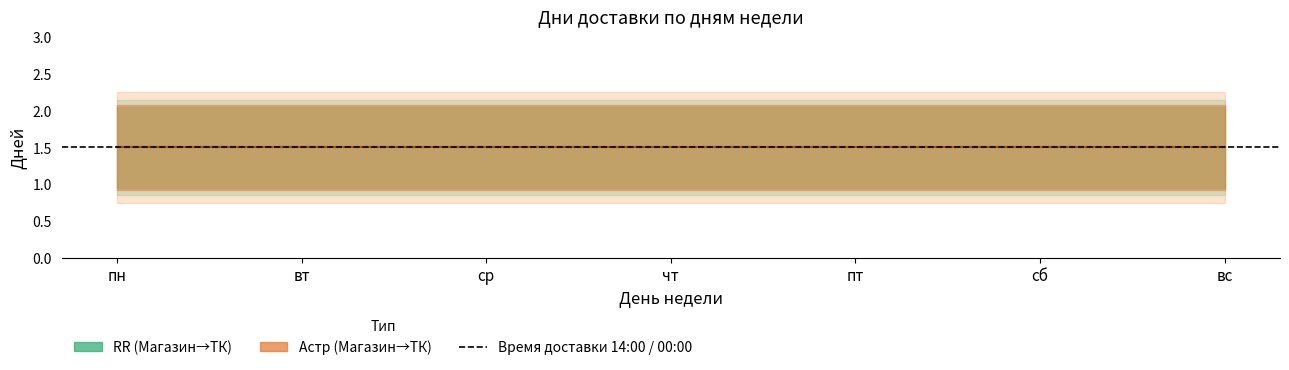

Is it true that Астр (days=1, before 14:00) equals 1 at пт?

True